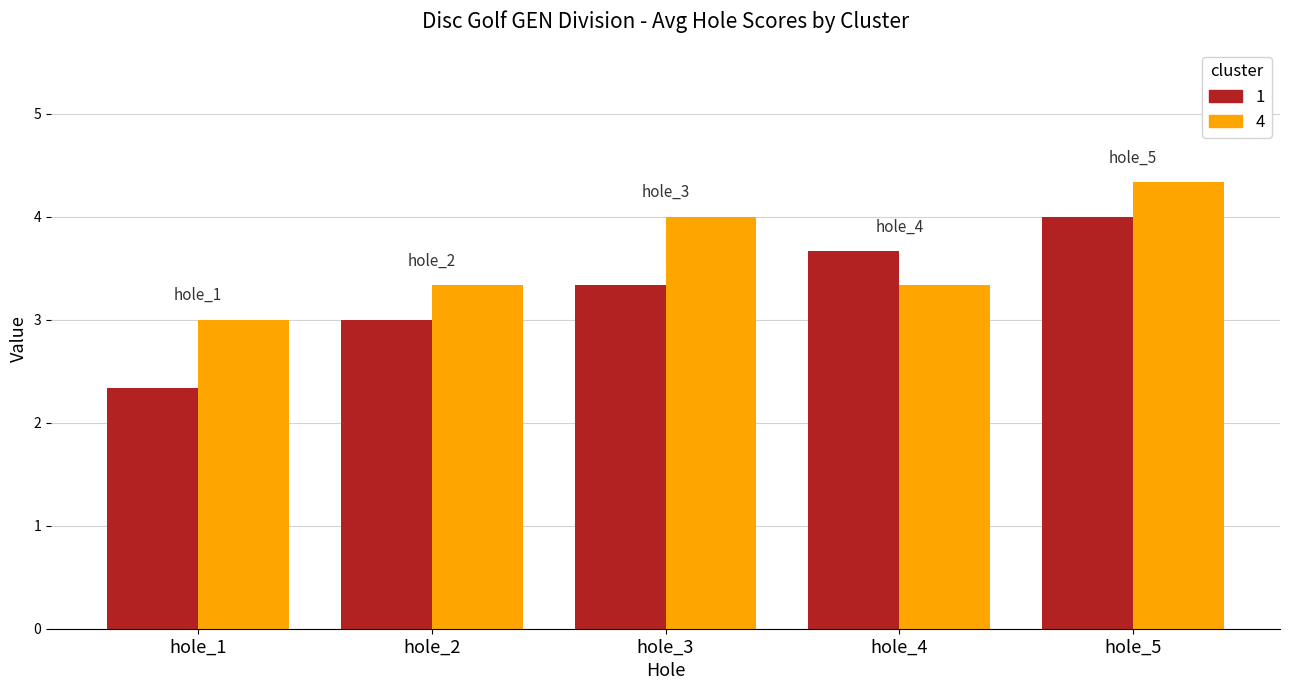

What is the minimum value shown in the chart?

2.3